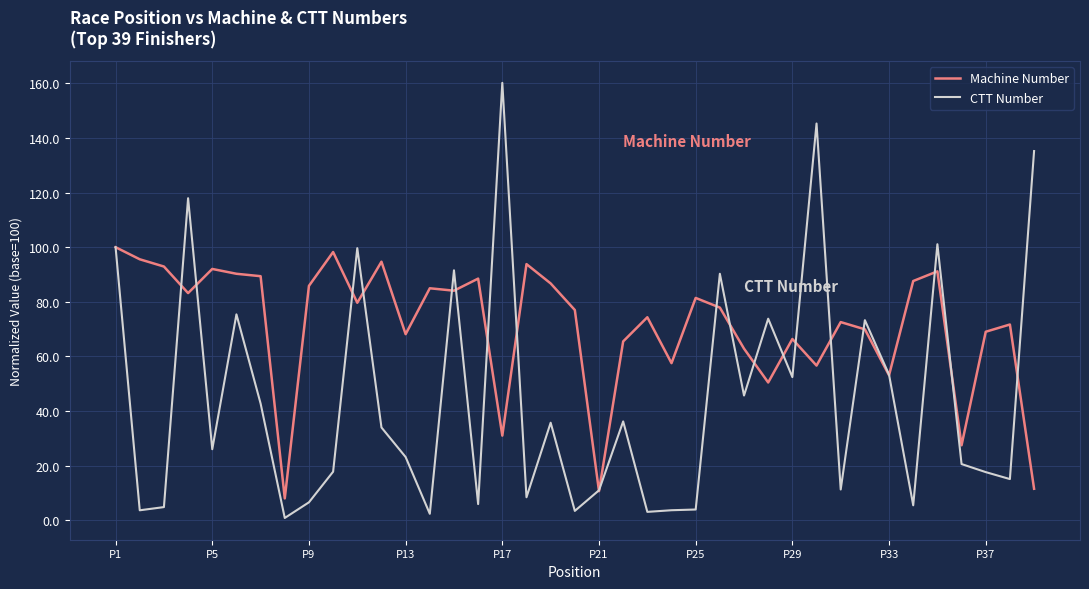

In Machine Number, how many points are lower than both neighbors (excluding endpoints)?

12